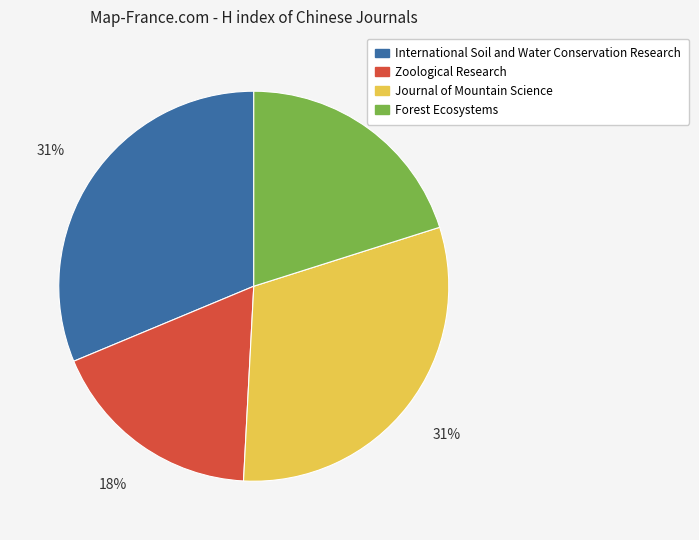

How many segments does this pie chart have?

4